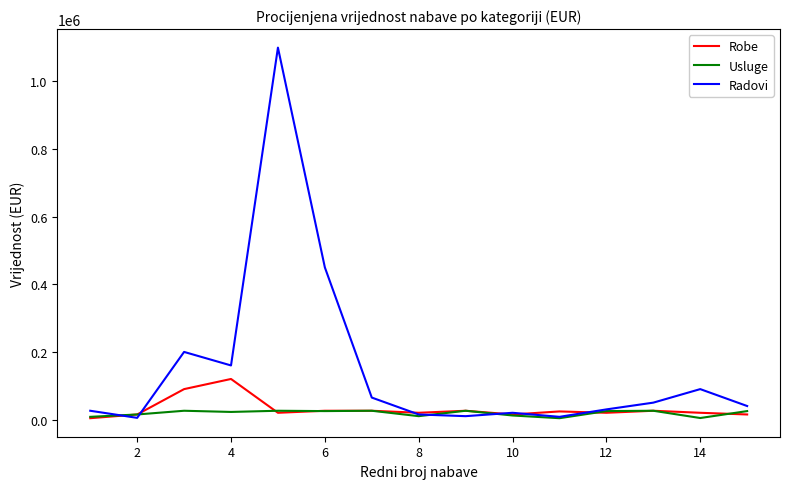

What is the maximum value for Usluge?

26000